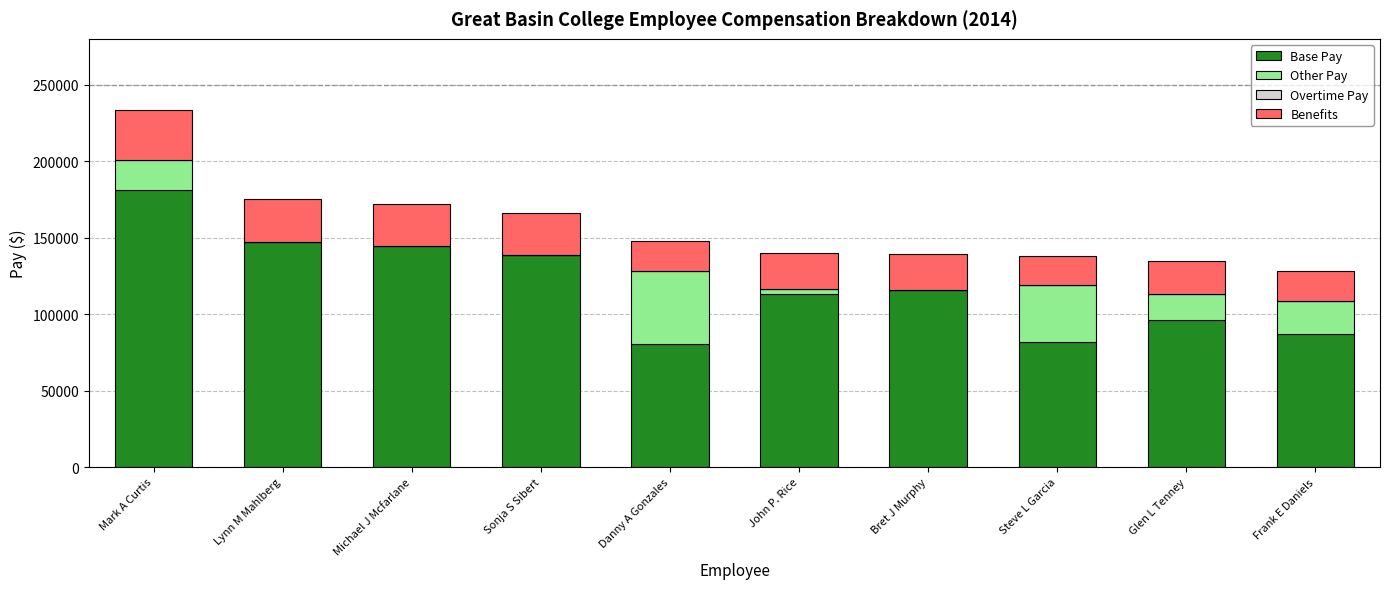

Are the bars grouped side by side (vs. stacked)?

No